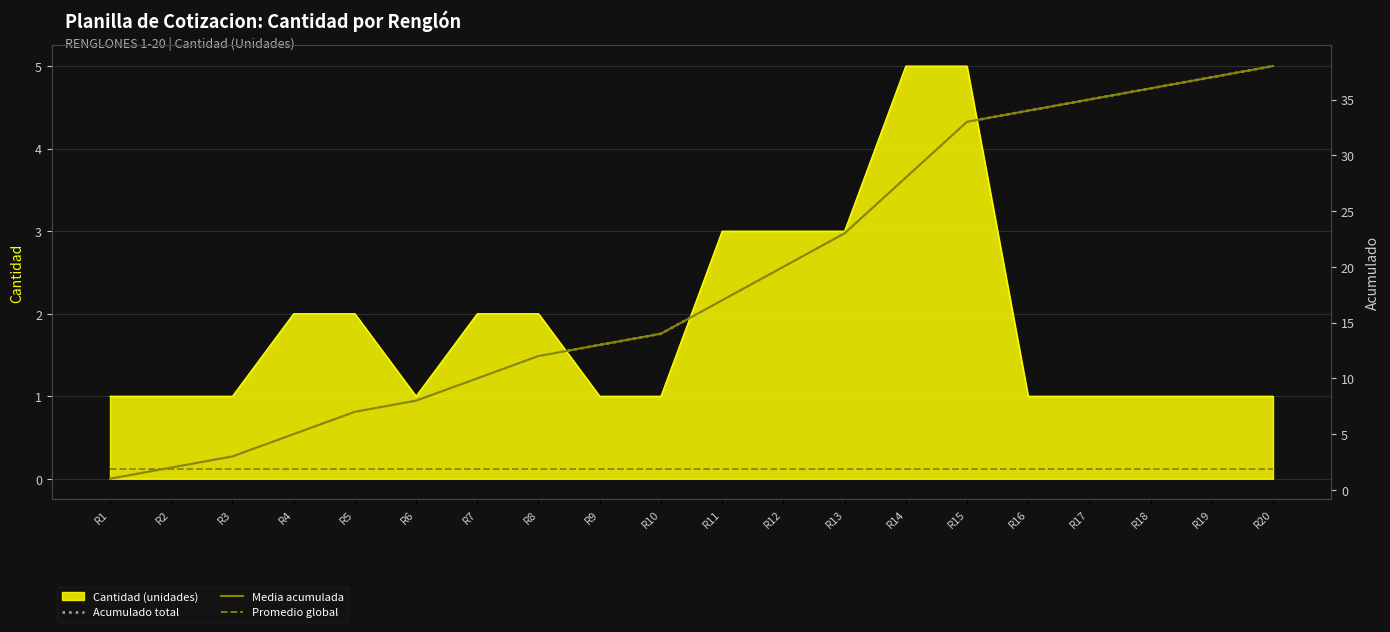

Rank the categories by Media acumulada value from lowest to highest.

R1, R2, R3, R4, R5, R6, R7, R8, R9, R10, R11, R12, R13, R14, R15, R16, R17, R18, R19, R20